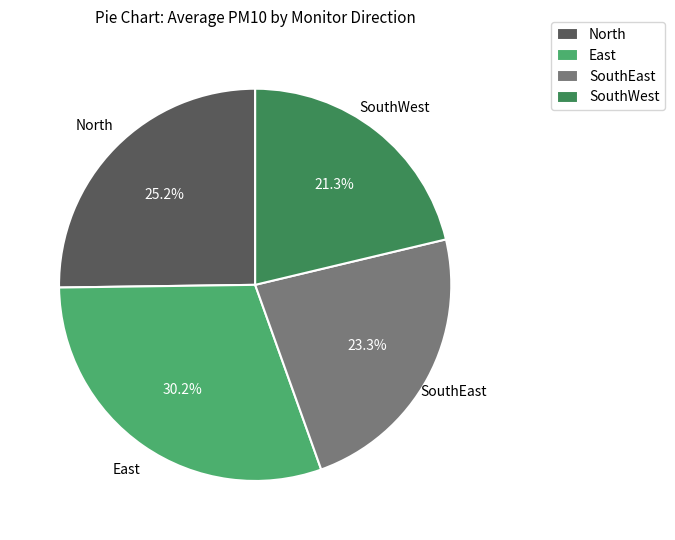

What percentage is NOT represented by SouthWest?

78.7%